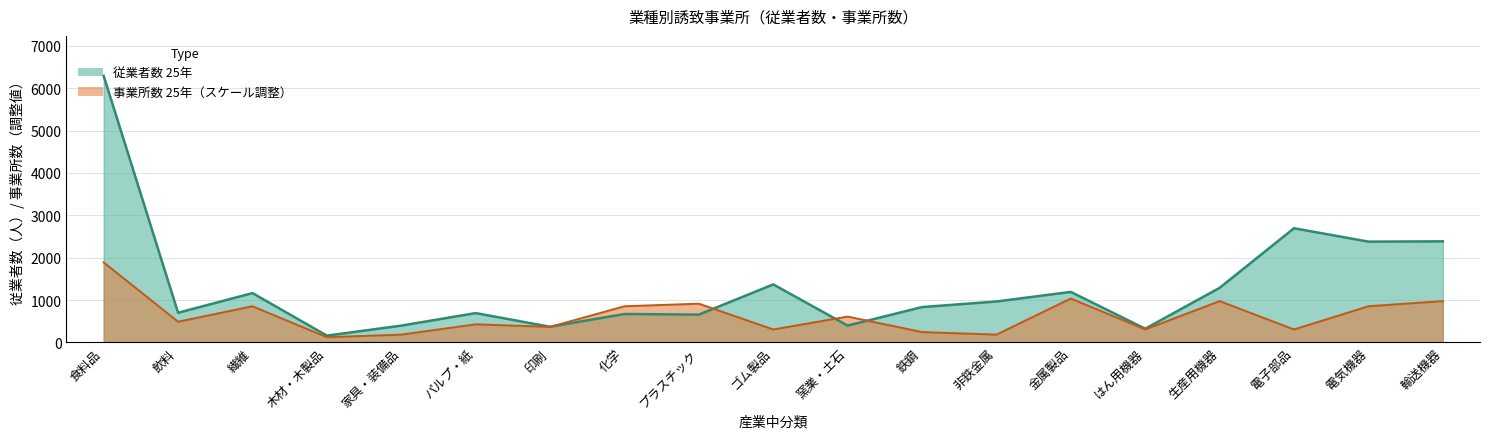

Where is the first local maximum for 従業者数 25年?

繊維